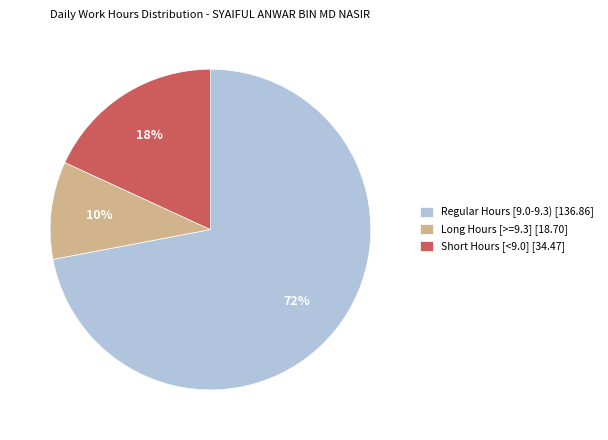

To the nearest percent, what is the difference between the largest and smallest slice percentages?

62%